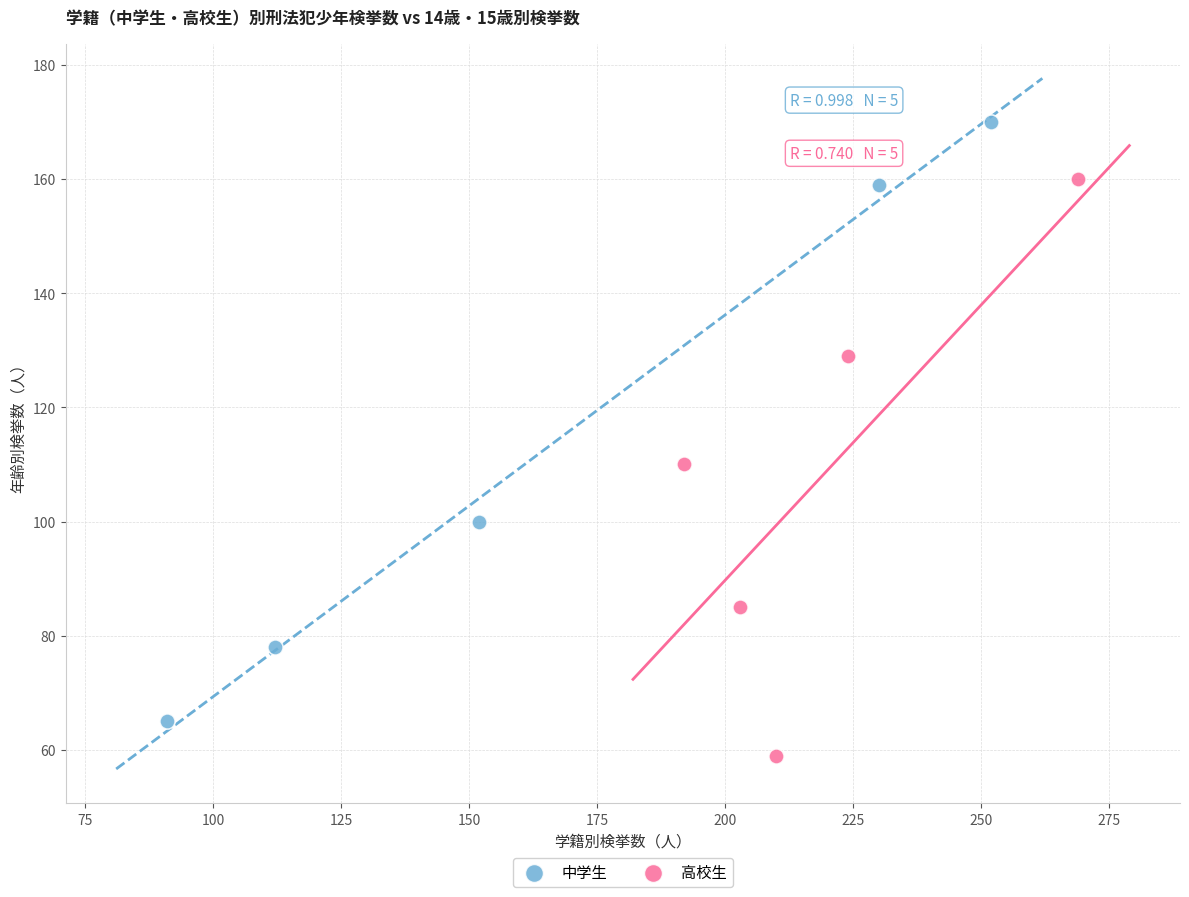

Which series has the largest Y range (max minus min)?

中学生